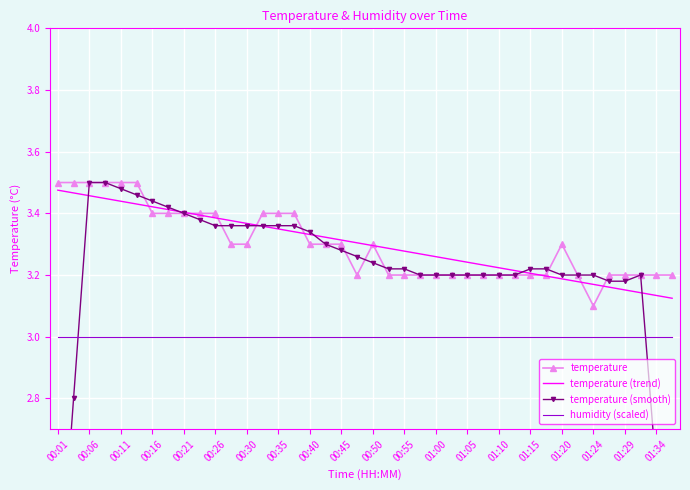

What are all the series names shown in the legend?

temperature, temperature (trend), temperature (smooth), humidity (scaled)